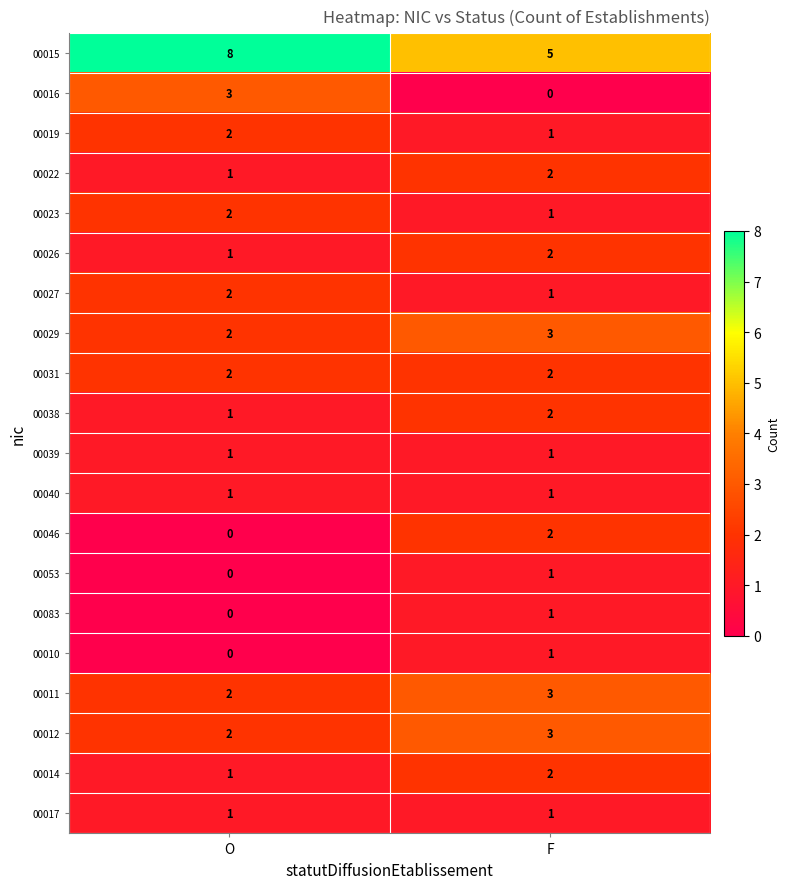

The value of 00010 at F is 1. True or false?

True